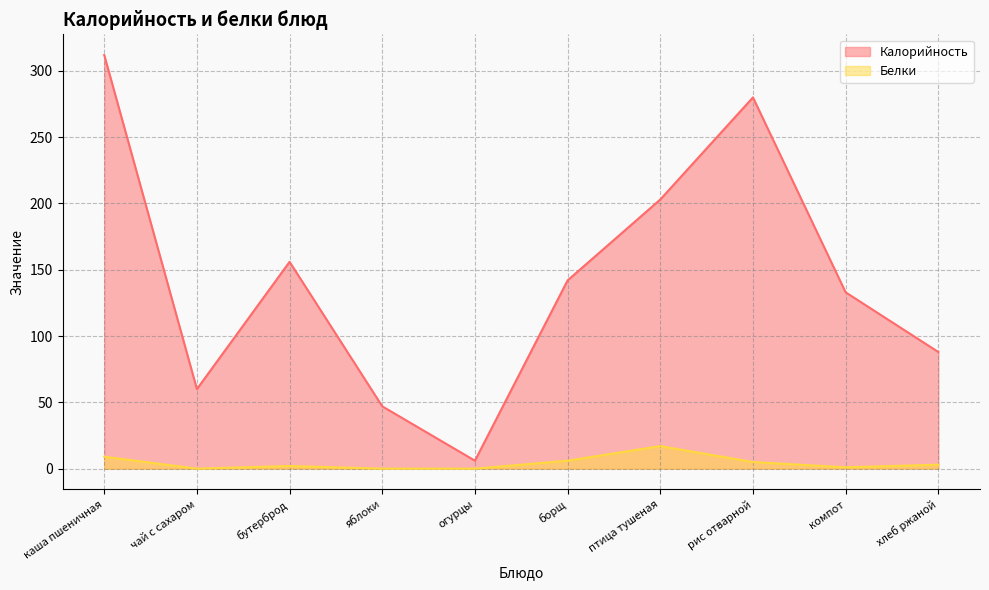

Which has a higher value, хлеб ржаной or рис отварной?

рис отварной